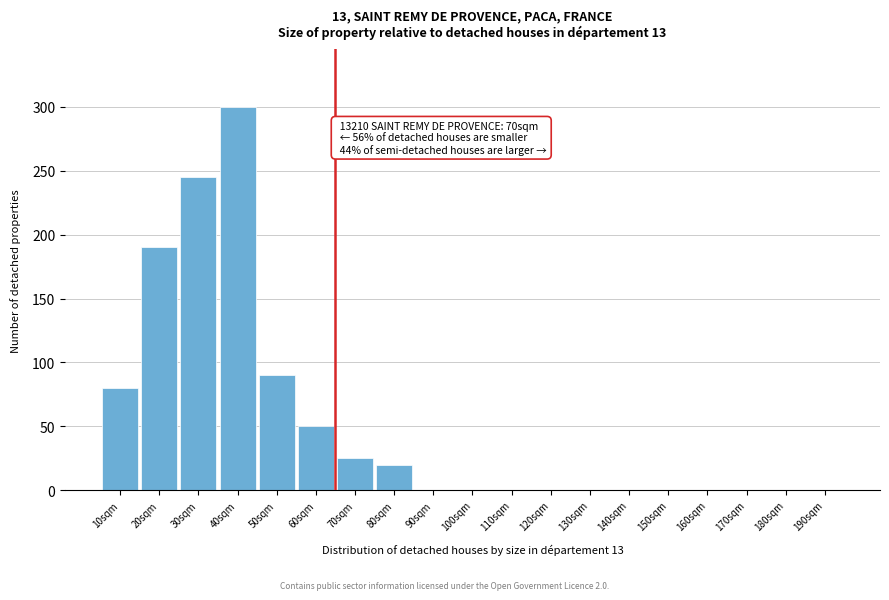

Reading right to left, what are all the values shown in this chart?

190sqm=0	180sqm=0	170sqm=0	160sqm=0	150sqm=0	140sqm=0	130sqm=0	120sqm=0	110sqm=0	100sqm=0	90sqm=0	80sqm=20	70sqm=25	60sqm=50	50sqm=90	40sqm=300	30sqm=245	20sqm=190	10sqm=80